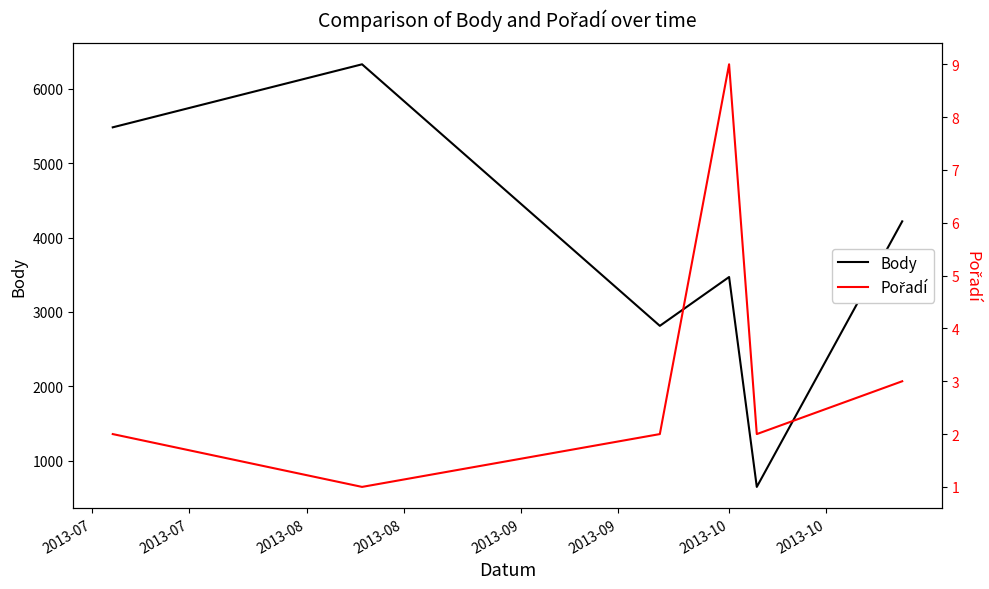

Rank the series at 2013-07 from highest to lowest value.

Body, Pořadí